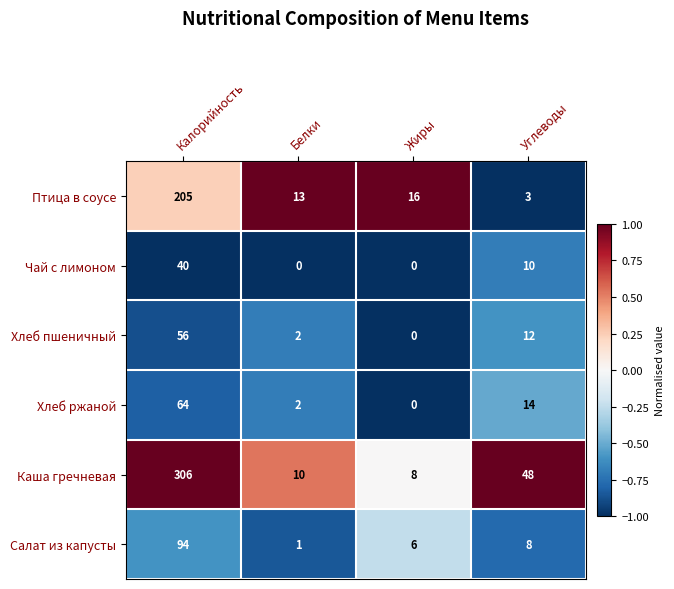

At how many categories does at least one series exceed 0?

4